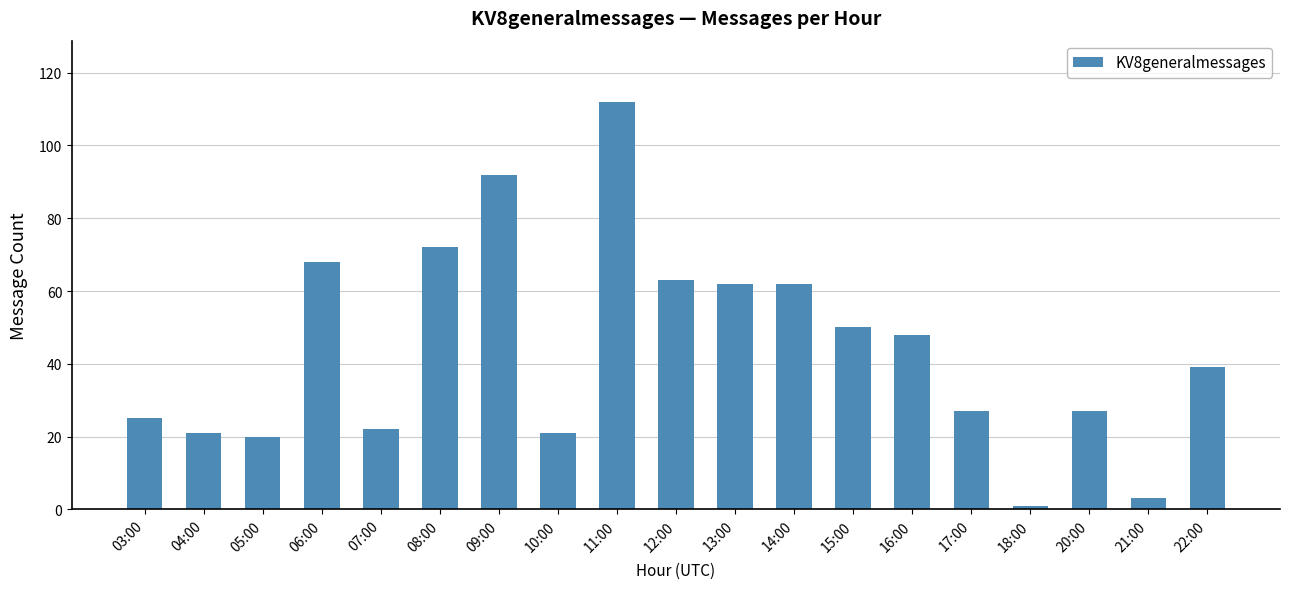

The chart shows a value of 30 at 12:00. True or false?

False